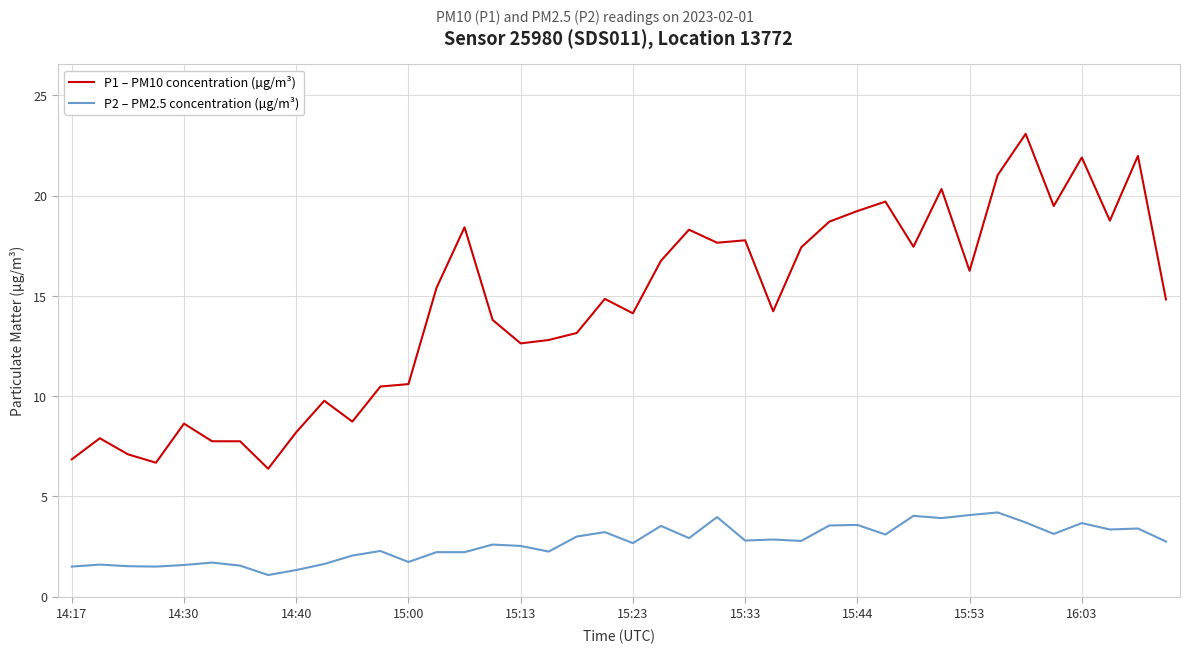

Rank the series by their average value, from lowest to highest.

P2 – PM2.5 concentration (µg/m³), P1 – PM10 concentration (µg/m³)